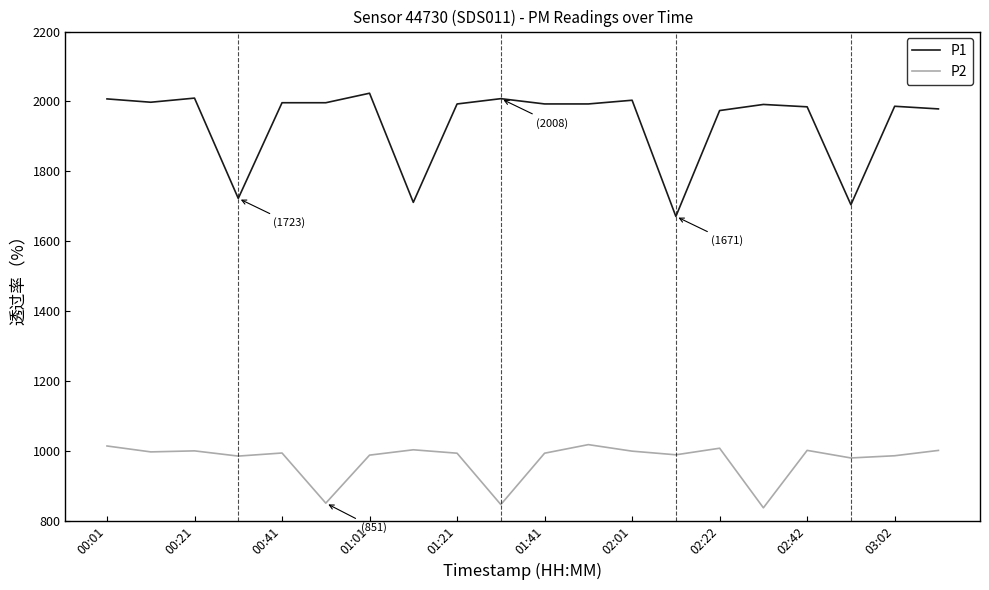

True or false: P1 and P2 intersect in this chart.

False